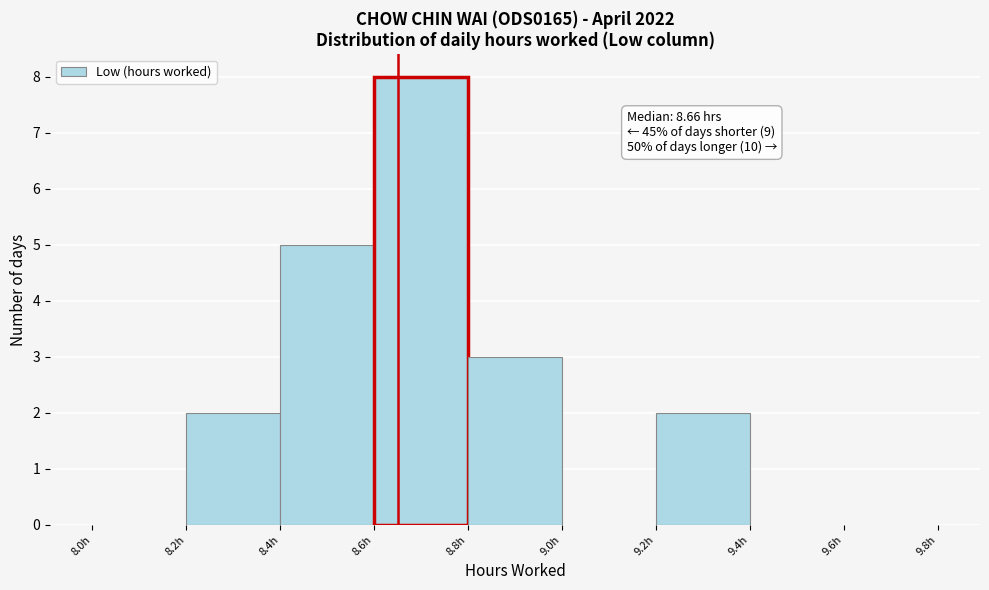

Which range on the x-axis has the tallest bar?

8.6 to 8.8